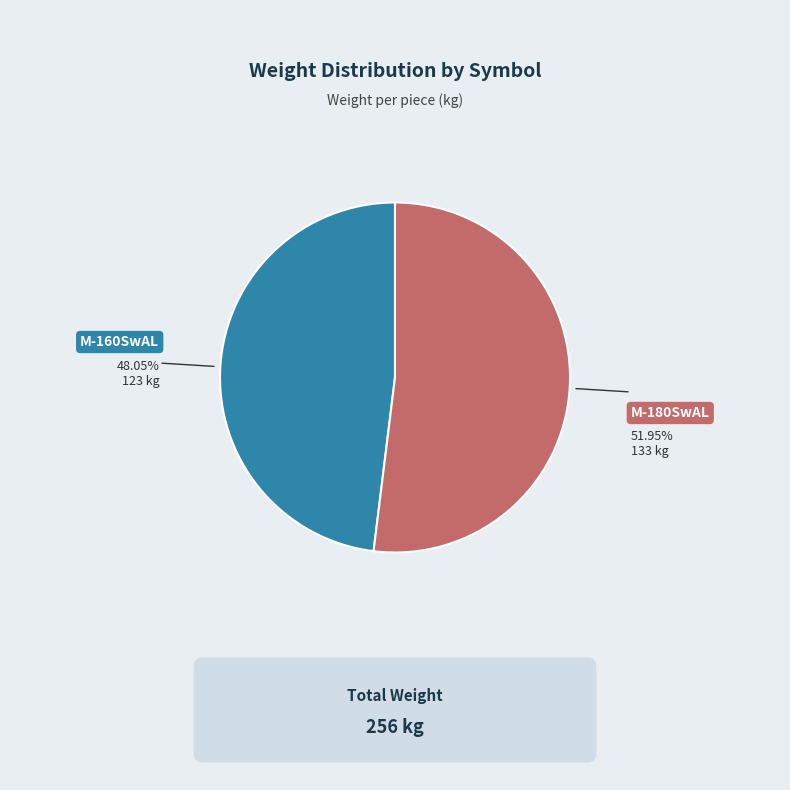

Which slice is the largest?

M-180SwAL